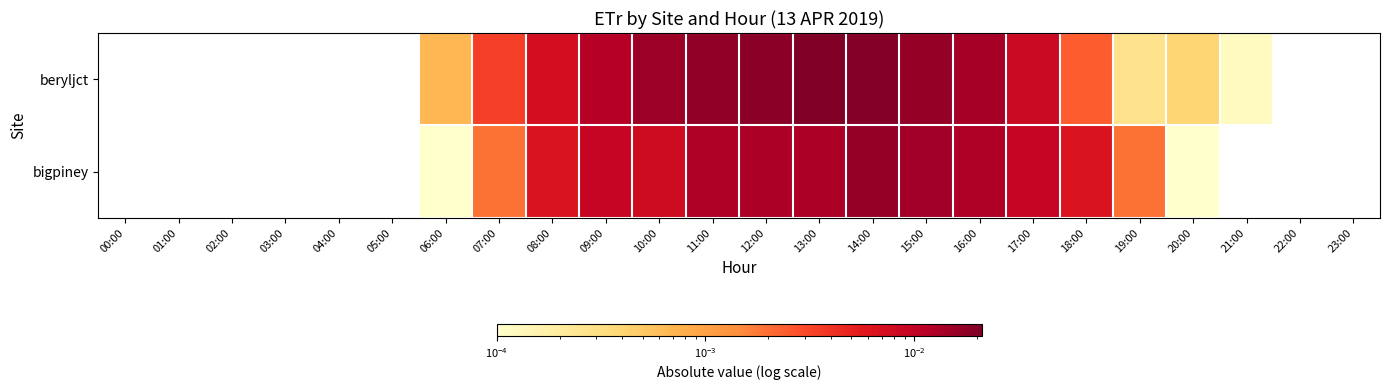

How many data points in bigpiney are above 0?

15